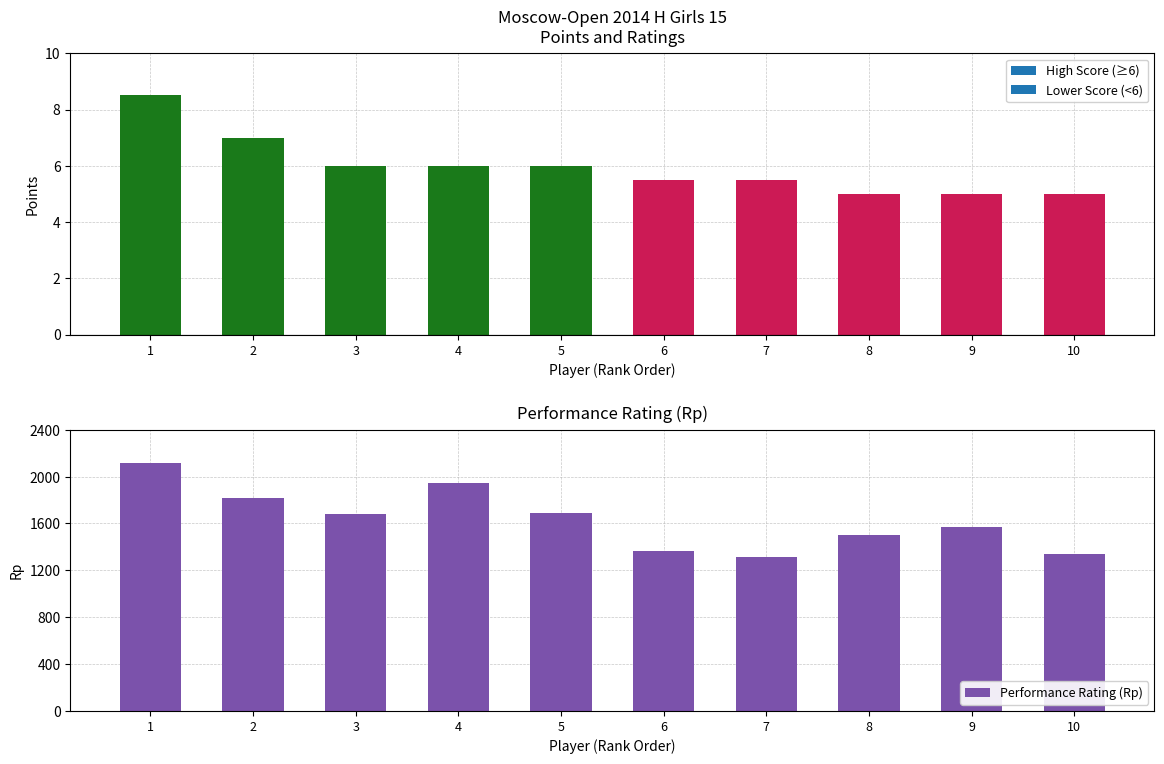

What is the smallest value displayed?

1315